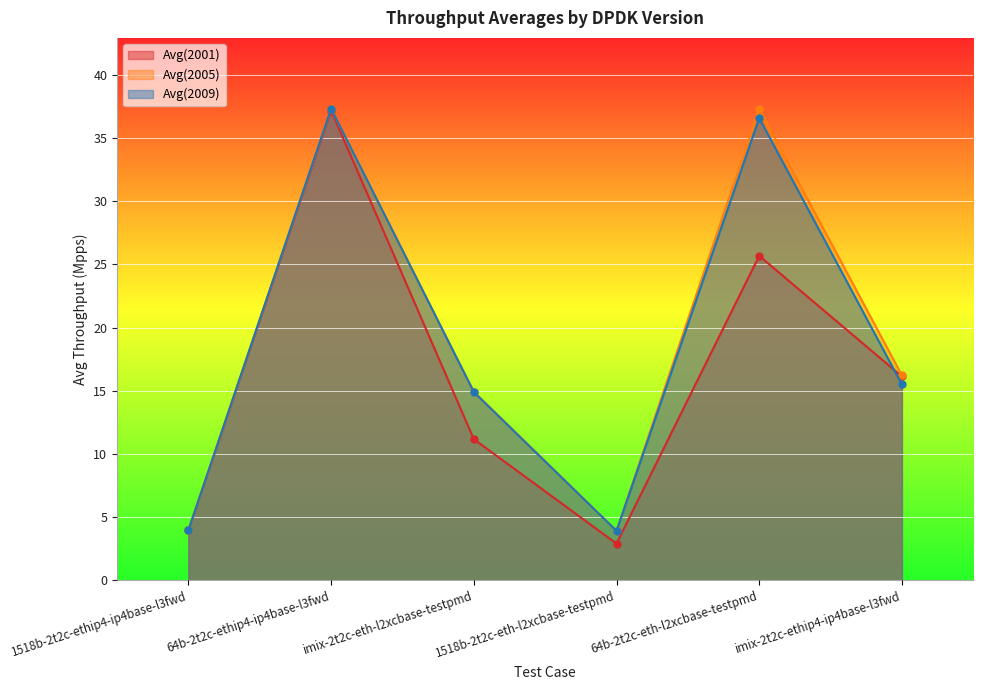

The Avg(2005) series shows 3.1 at imix-2t2c-eth-l2xcbase-testpmd. True or false?

False